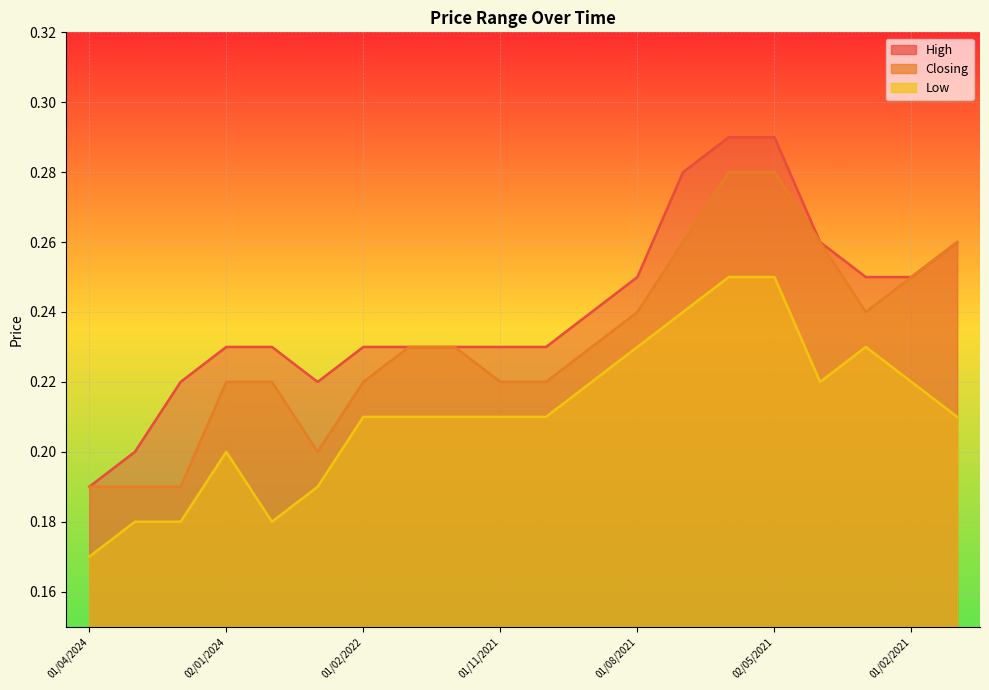

Where is High nearest to the value 0?

01/04/2024